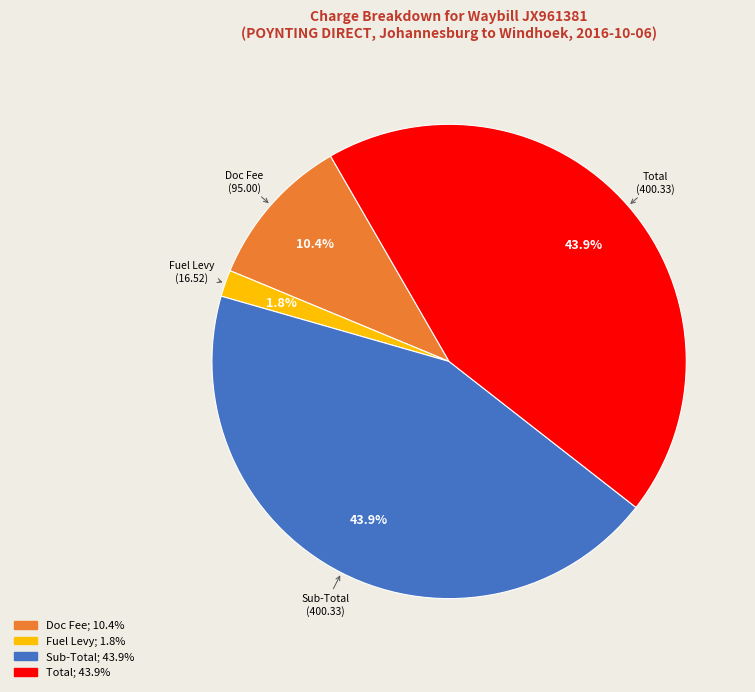

Does any single category account for the majority?

No